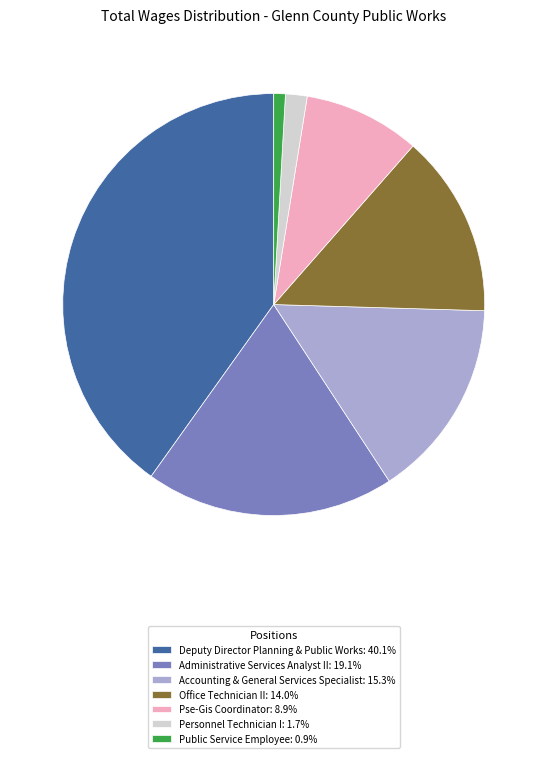

Does Pse-Gis Coordinator: 8.9% account for over 50% of the chart?

No